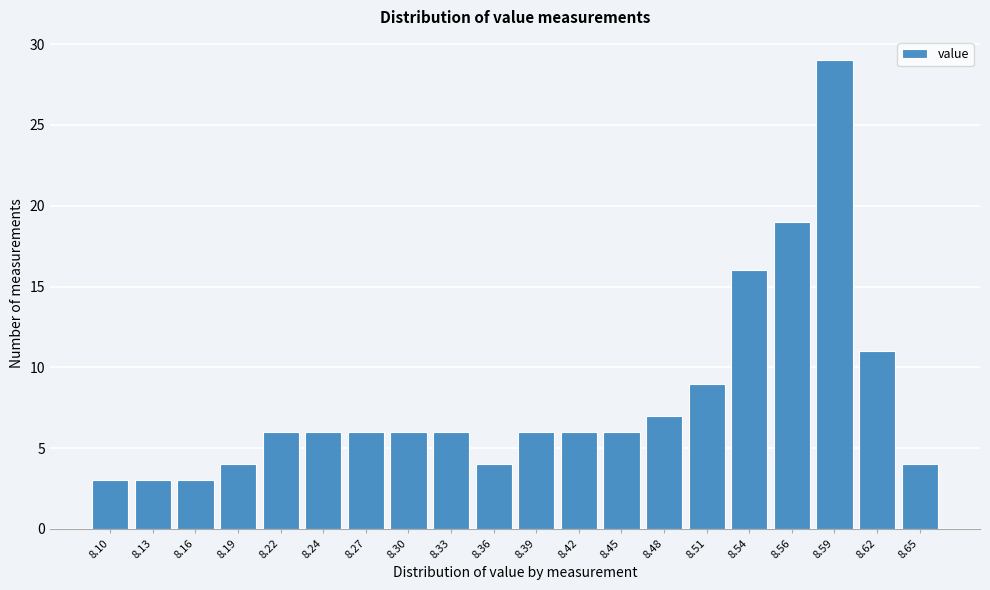

Reading left to right, transcribe all the data shown in this chart.

3	3	3	4	6	6	6	6	6	4	6	6	6	7	9	16	19	29	11	4